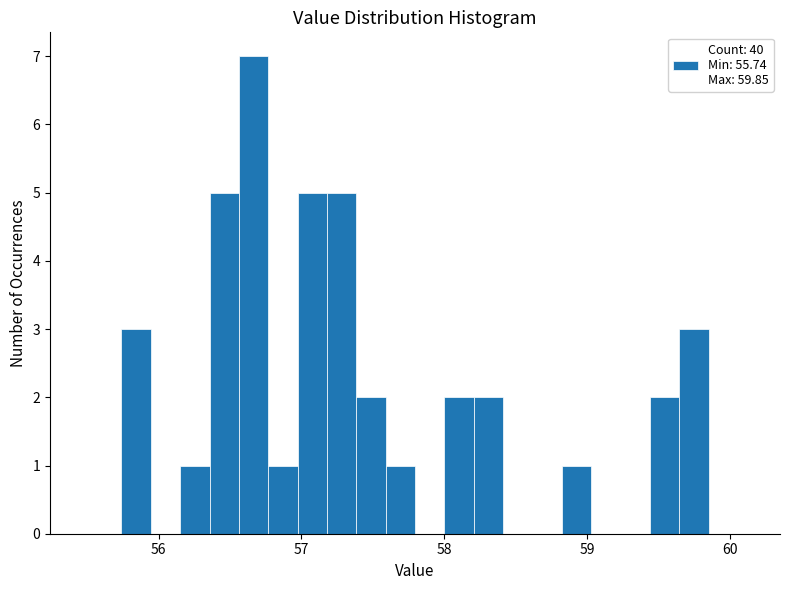

Around what value on the x-axis is the tallest bar? Give the approximate position of its centre, as read against the axis.

56.7